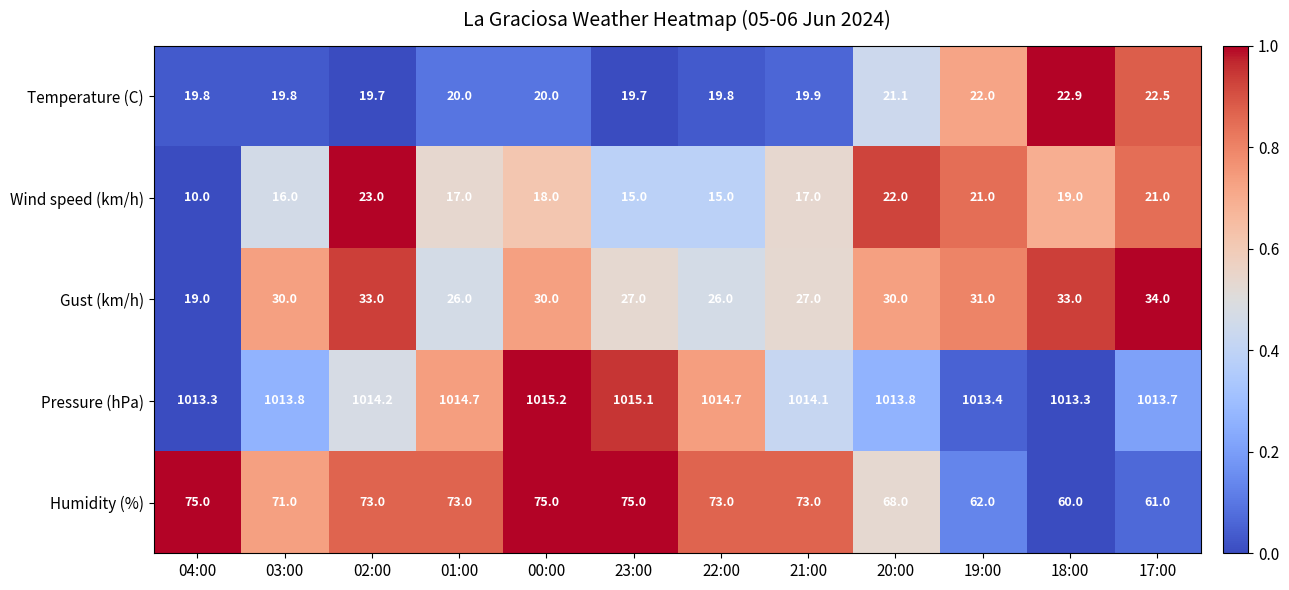

The value of Wind speed (km/h) at 21:00 is 23.5. True or false?

False